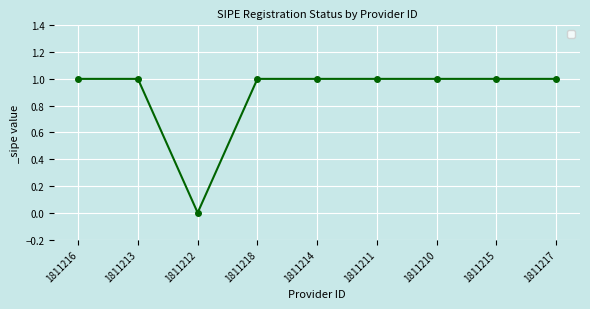

Approximately how many times larger is the value at 1811215 compared to 1811213?

1.0